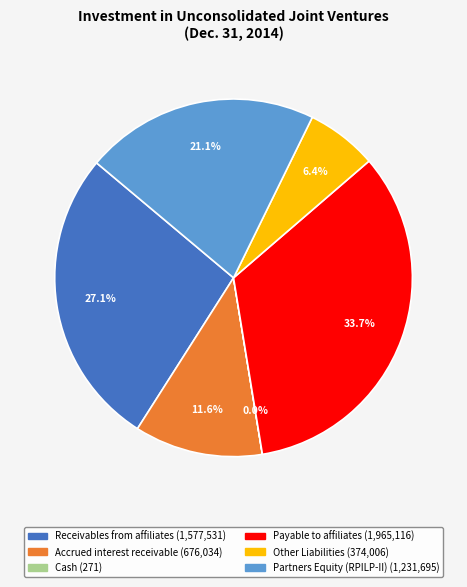

To the nearest percent, what portion does Other Liabilities represent?

6%